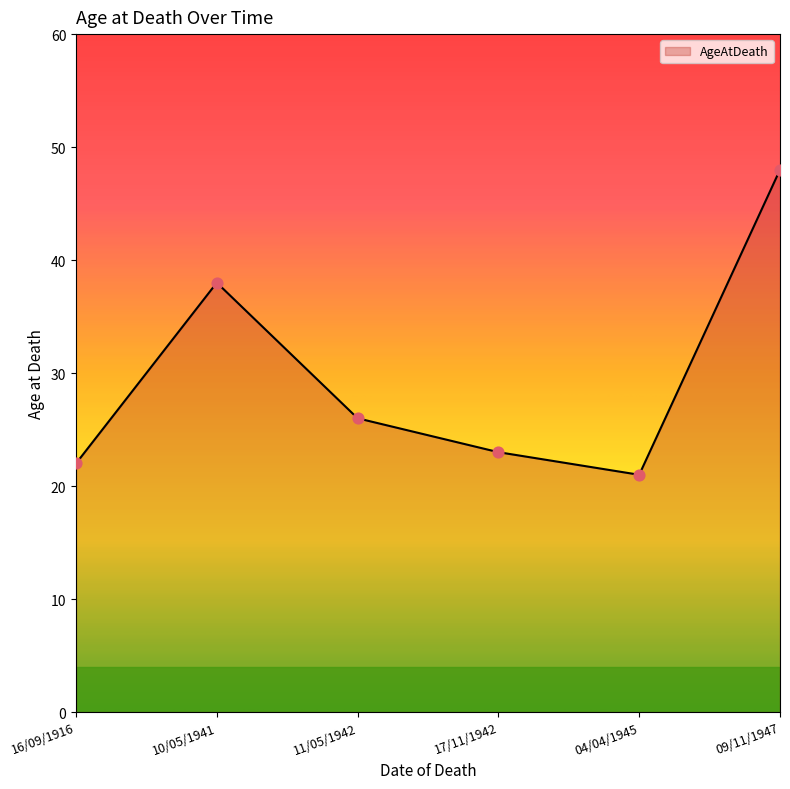

Which has a higher value, 04/04/1945 or 16/09/1916?

16/09/1916